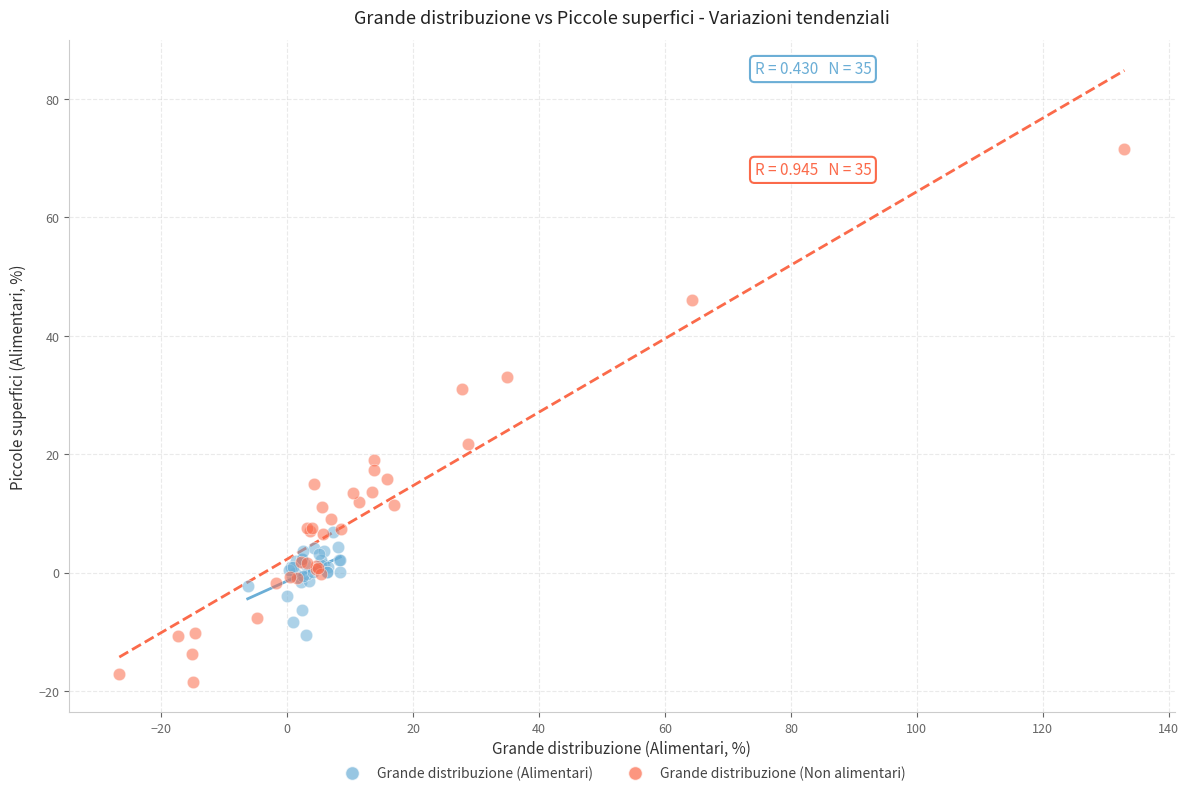

What are all the series names shown in the legend?

Grande distribuzione (Alimentari), Grande distribuzione (Non alimentari)